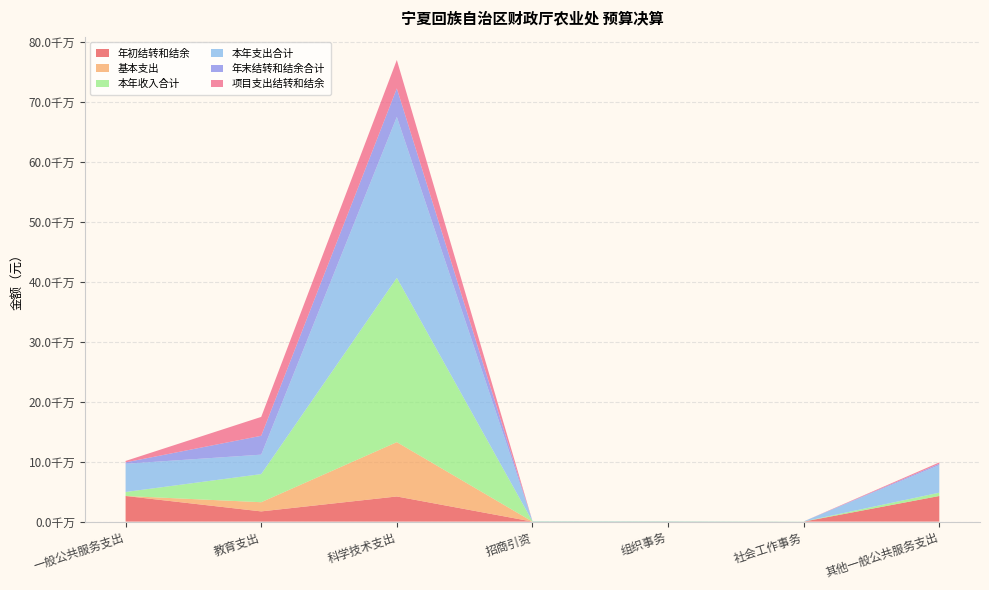

Reading right to left, what are all the values shown in this chart?

本年支出合计: 45962370.0	166000.0	420000.0	499912.5	268417409.7	32425263.0	47048282.5
年末结转和结余合计: 2266900.0	0.0	30000.0	87.5	47433718.8	31476021.2	2346987.5
项目支出结转和结余: 2266900.0	0.0	30000.0	87.5	47433718.8	31476021.2	2346987.5
本年收入合计: 5498000.0	166000.0	450000.0	500000.0	273939401.5	46878361.2	6664000.0
年初结转和结余: 42731270.0	0.0	0.0	0.0	41911727.0	17022922.9	42731270.0
基本支出: 0.0	0.0	0.0	0.0	90591101.5	15301068.6	0.0